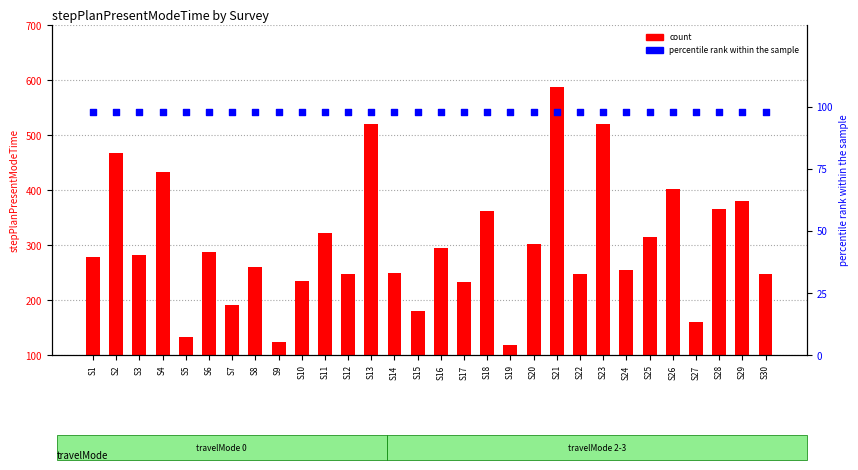

Which series has the largest total across all categories?

count